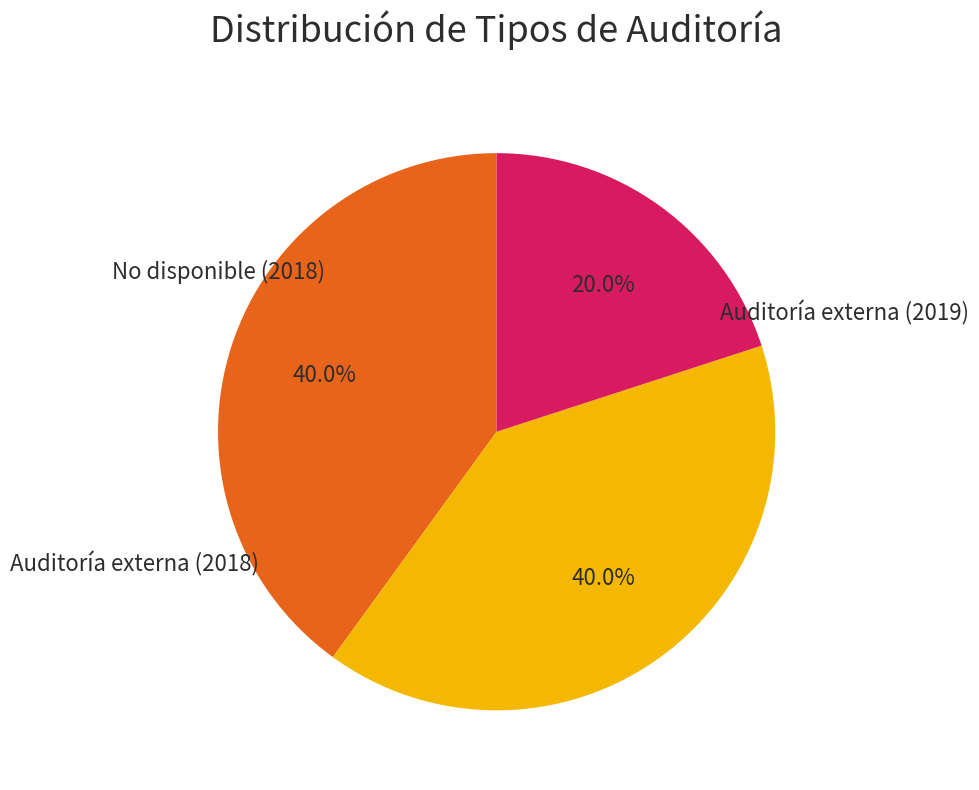

Is there any slice that represents more than half of the pie?

No